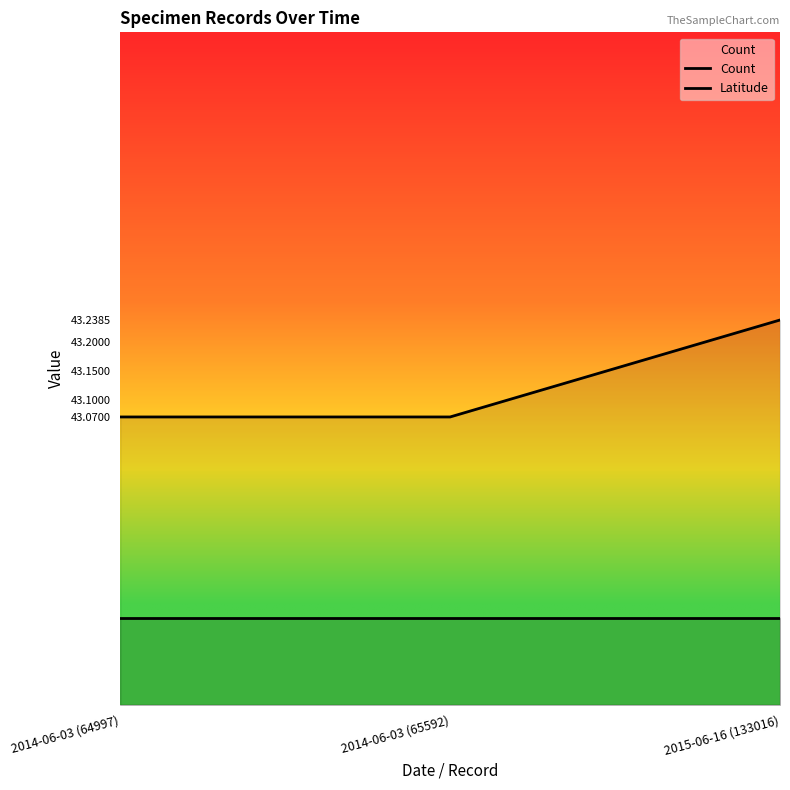

What position from the left is 2014-06-03 (64997)?

1